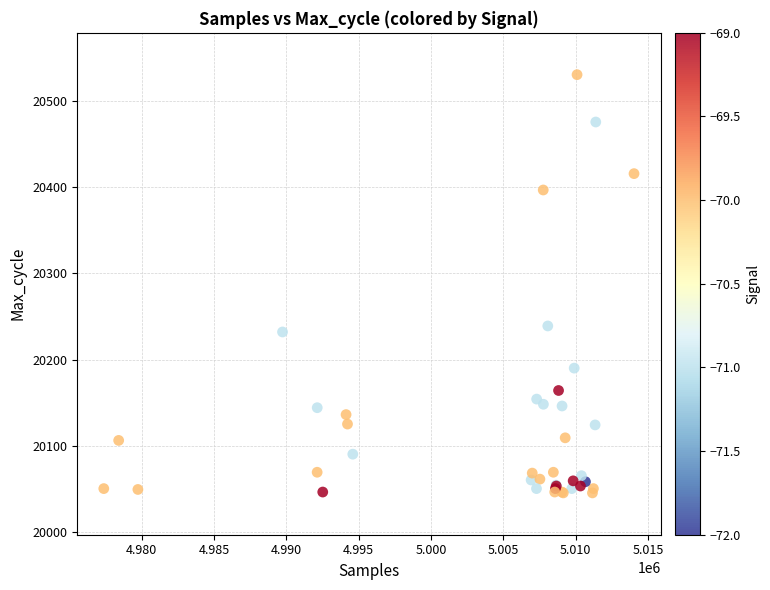

What Y value in the scatter plot is closest to 20288?

20239